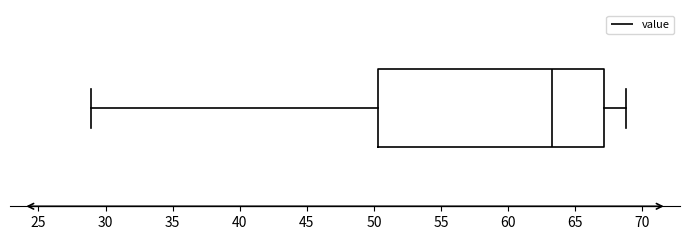

Where does the median line of the box sit on the x-axis? The values are not printed on the chart, so give them approximately, as read against the axis.

63.5